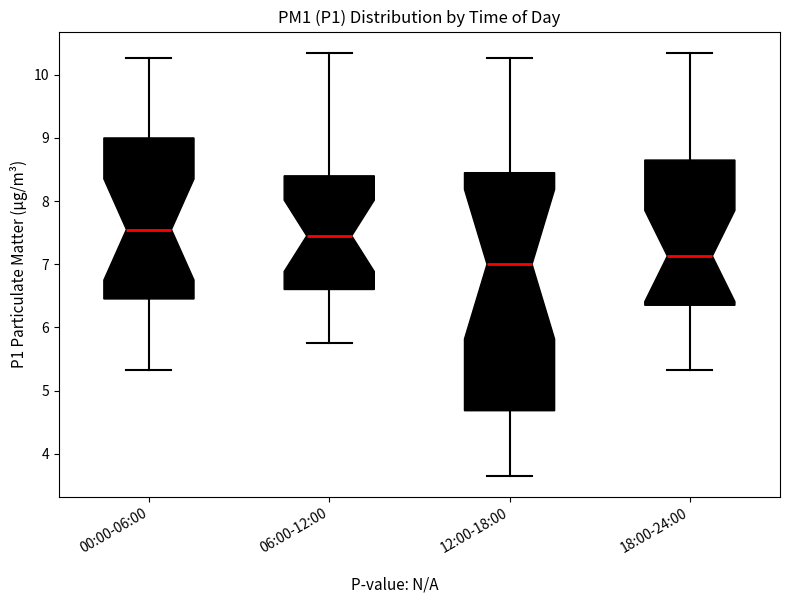

Reading left to right, read every box against the y-axis: the position of its median line, the range the box covers, and the ends of its whiskers. The values are not printed on the chart, so give them approximately, as read against the axis.

00:00-06:00: median 7.6, box 6.5 to 9.0, whiskers 5.3 to 10.3
06:00-12:00: median 7.5, box 6.6 to 8.4, whiskers 5.8 to 10.4
12:00-18:00: median 7.0, box 4.7 to 8.5, whiskers 3.7 to 10.3
18:00-24:00: median 7.1, box 6.4 to 8.7, whiskers 5.3 to 10.4